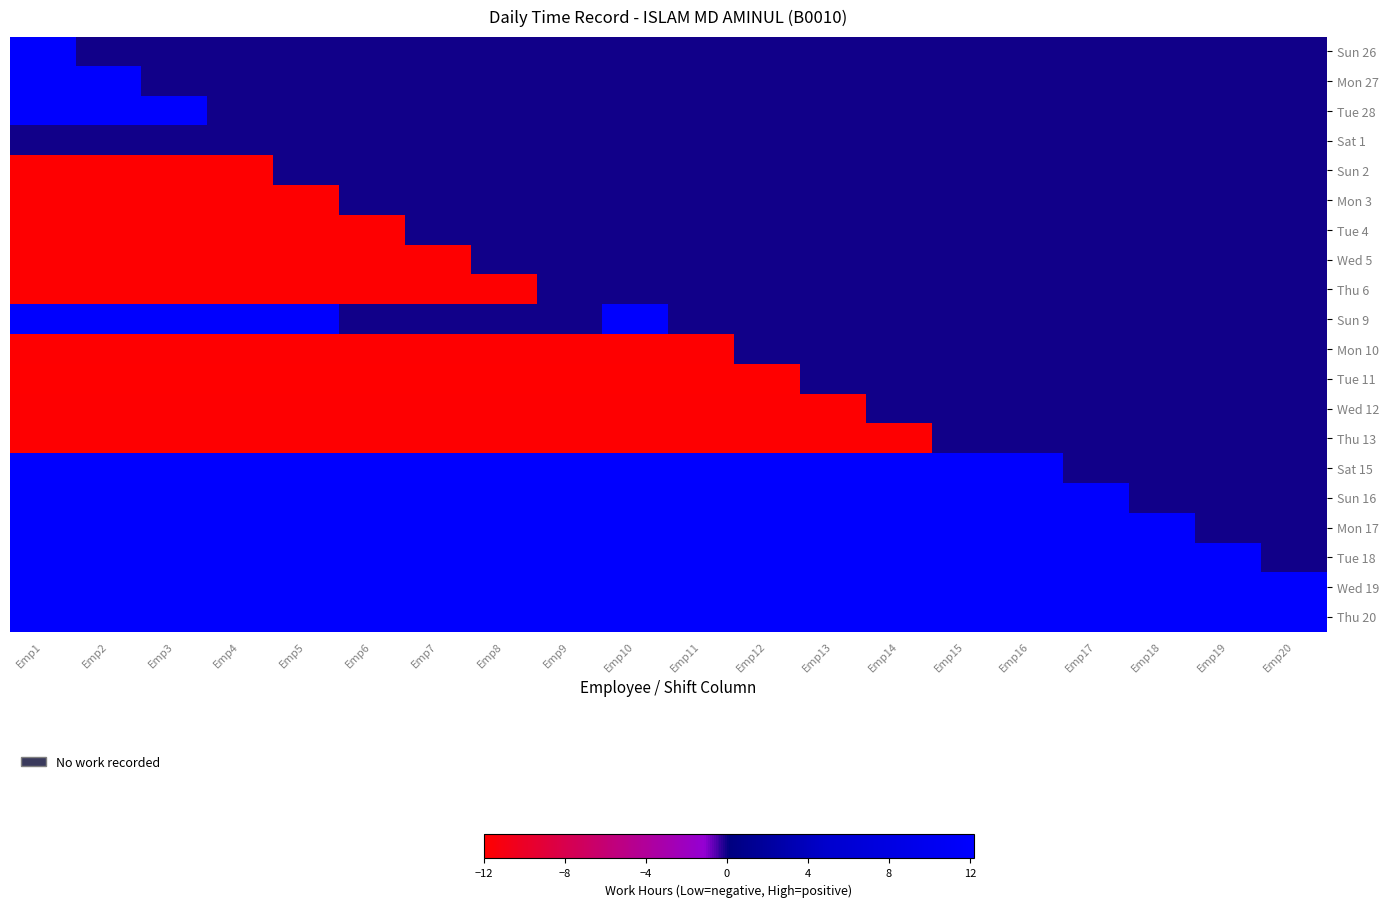

Count the number of categories in the chart.

20